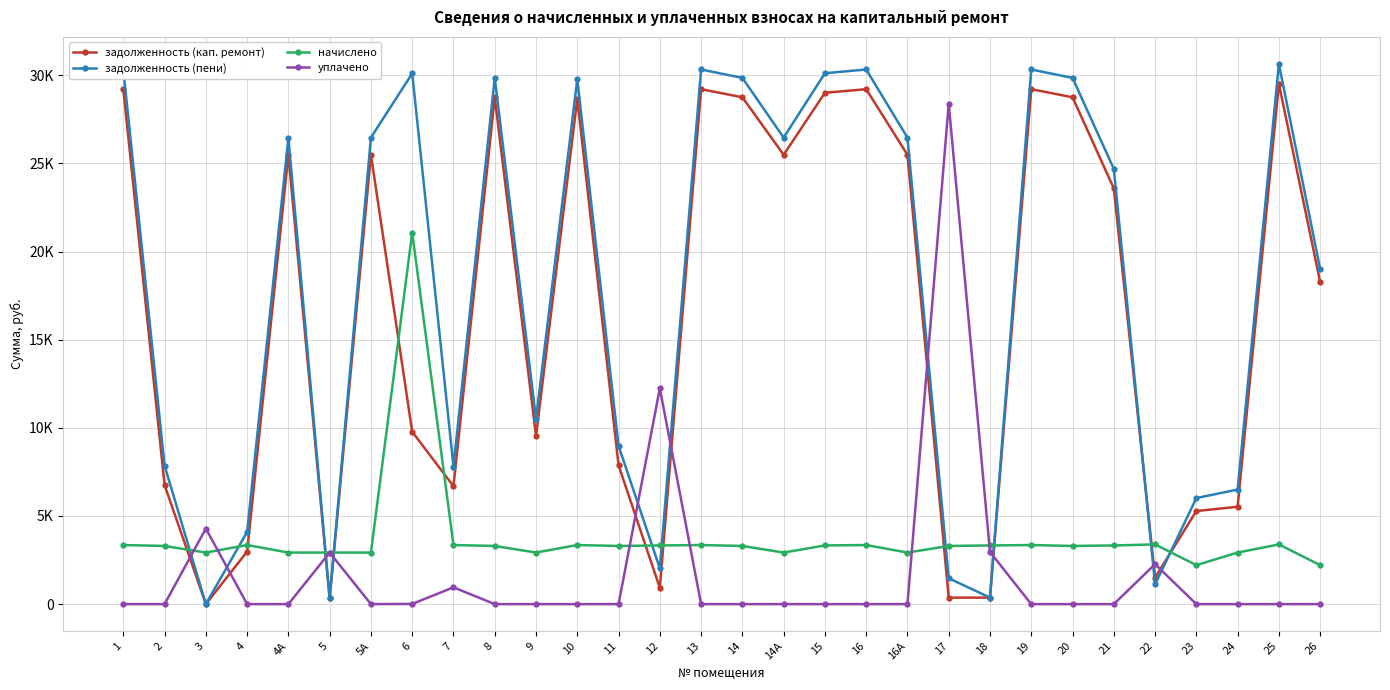

What are all the series names shown in the legend?

задолженность (кап. ремонт), задолженность (пени), начислено, уплачено